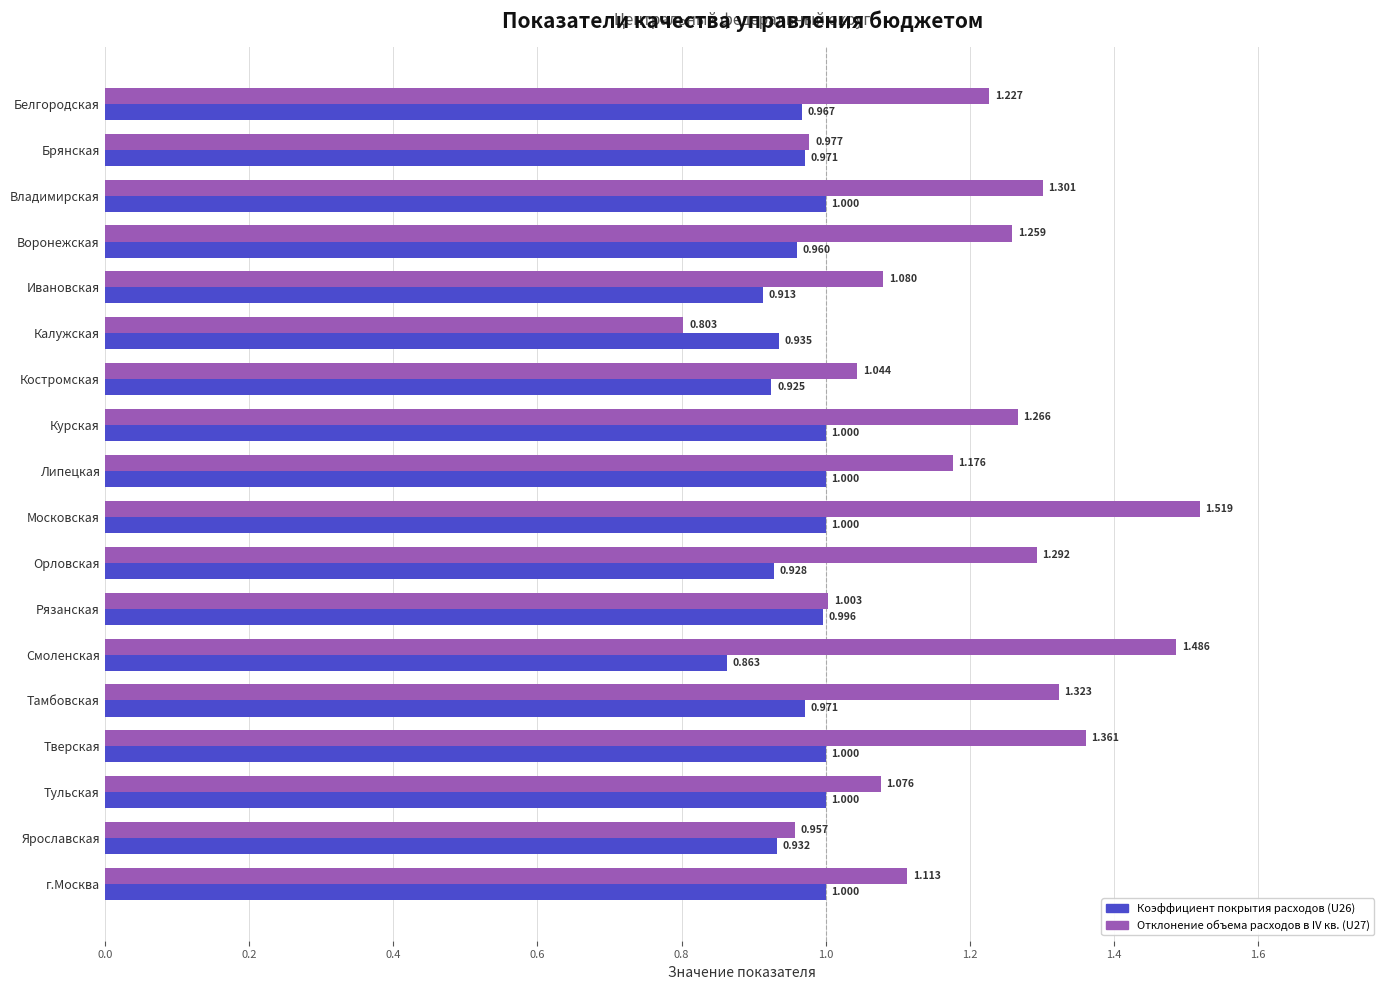

At which category is the sum across all series the highest?

Московская